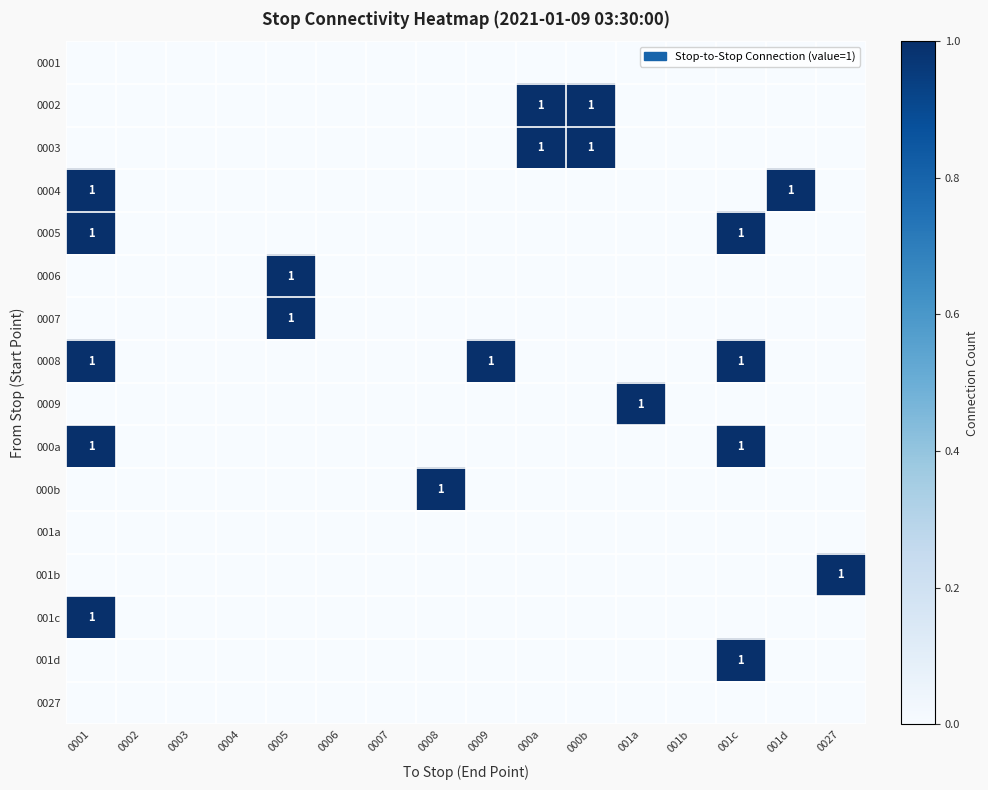

At how many categories does at least one series exceed 0?

10